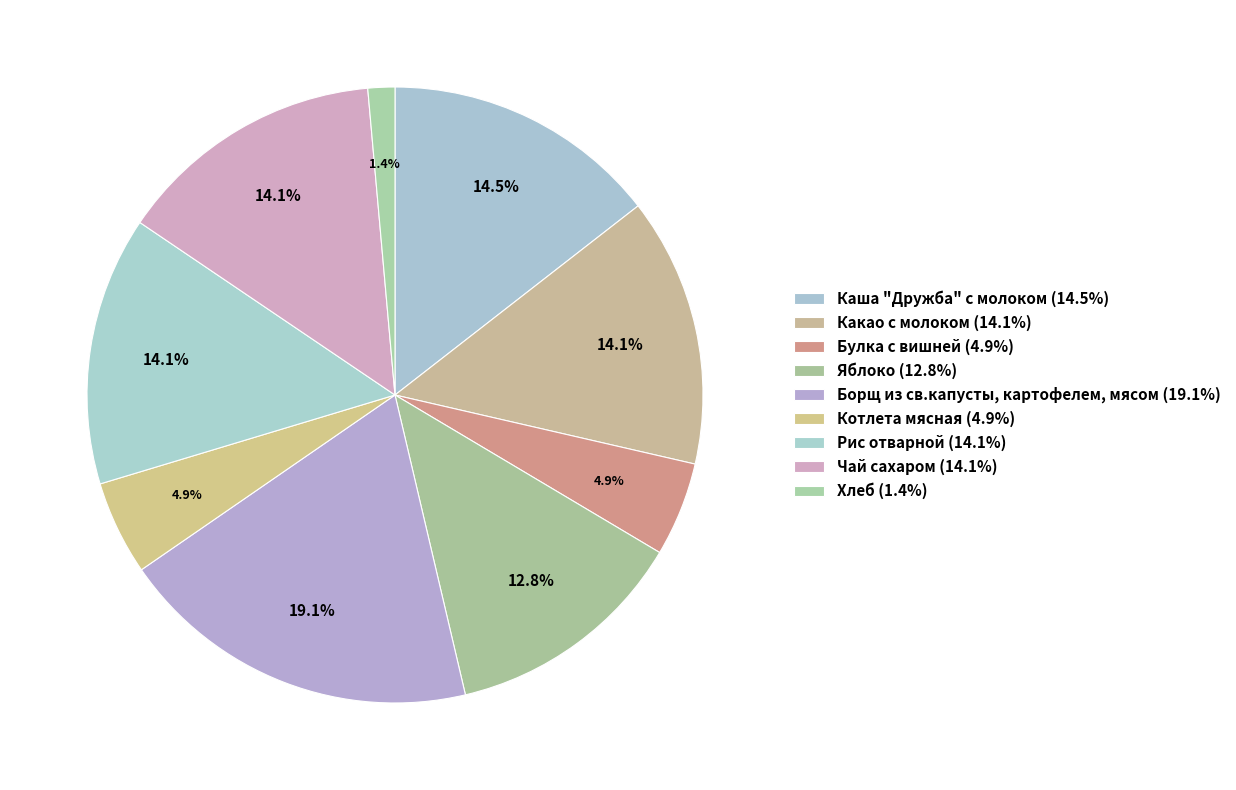

How many slices are in this pie chart?

9